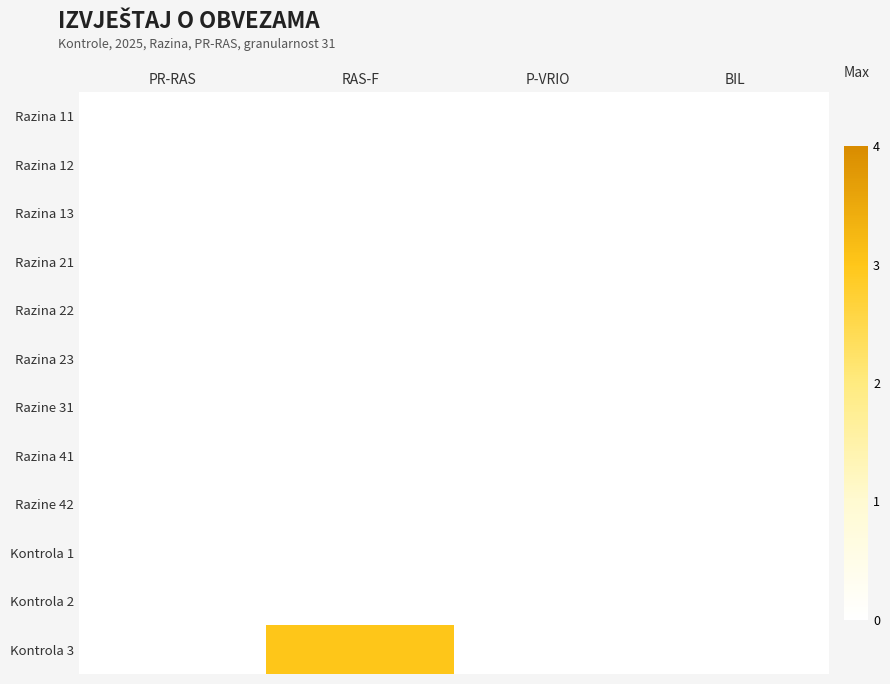

Reading left to right, list all the values displayed in this chart.

Razina 11: PR-RAS=0	RAS-F=0	P-VRIO=0	BIL=0
Razina 12: PR-RAS=0	RAS-F=0	P-VRIO=0	BIL=0
Razina 13: PR-RAS=0	RAS-F=0	P-VRIO=0	BIL=0
Razina 21: PR-RAS=0	RAS-F=0	P-VRIO=0	BIL=0
Razina 22: PR-RAS=0	RAS-F=0	P-VRIO=0	BIL=0
Razina 23: PR-RAS=0	RAS-F=0	P-VRIO=0	BIL=0
Razine 31: PR-RAS=0	RAS-F=0	P-VRIO=0	BIL=0
Razina 41: PR-RAS=0	RAS-F=0	P-VRIO=0	BIL=0
Razine 42: PR-RAS=0	RAS-F=0	P-VRIO=0	BIL=0
Kontrola 1: PR-RAS=0	RAS-F=0	P-VRIO=0	BIL=0
Kontrola 2: PR-RAS=0	RAS-F=0	P-VRIO=0	BIL=0
Kontrola 3: PR-RAS=0	RAS-F=3	P-VRIO=0	BIL=0